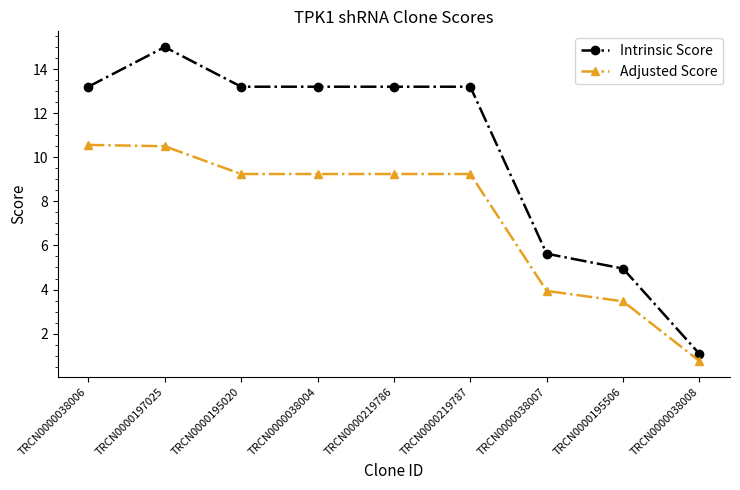

Where is the first local maximum for Intrinsic Score?

TRCN0000197025